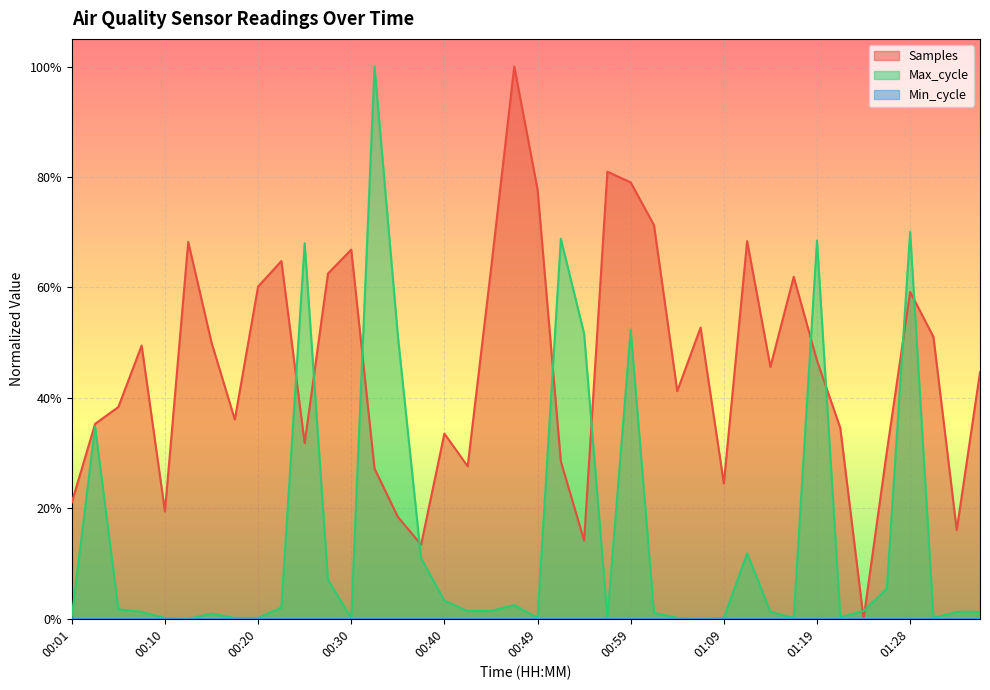

What position from the right is 01:36?

1